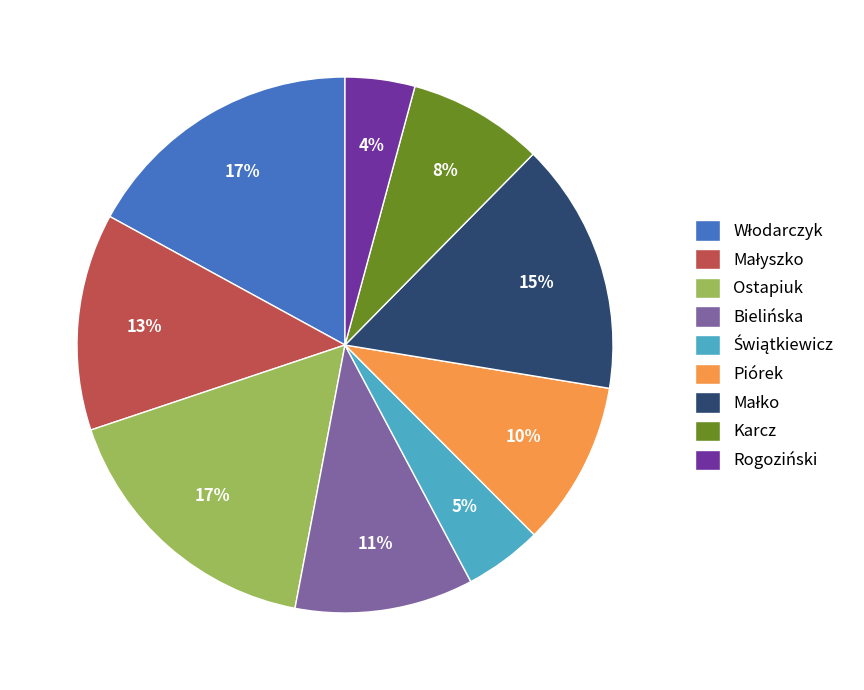

To the nearest percent, what is the difference between the largest and smallest slice percentages?

13%